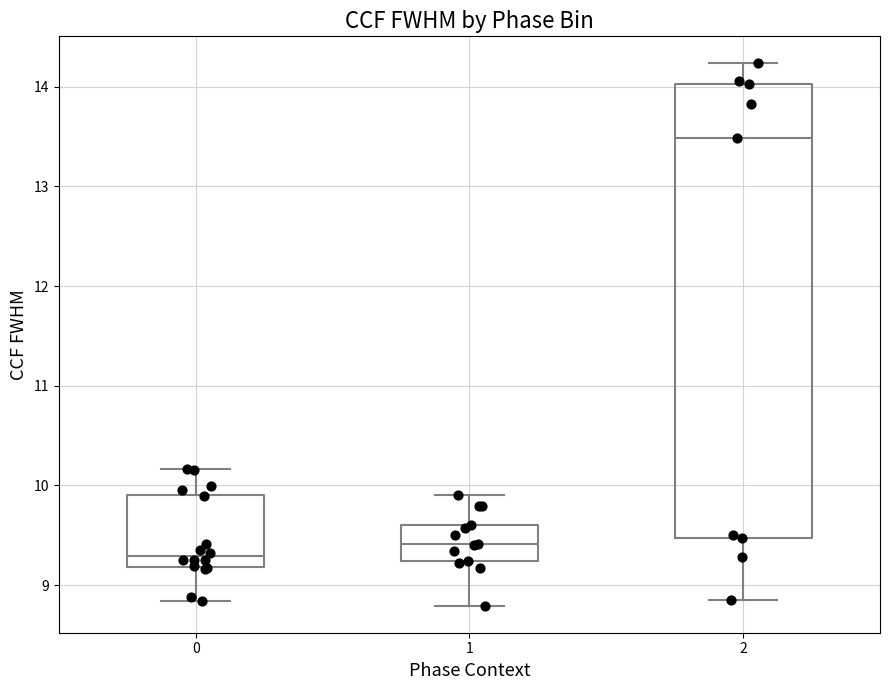

Which box's median line is the lowest?

0